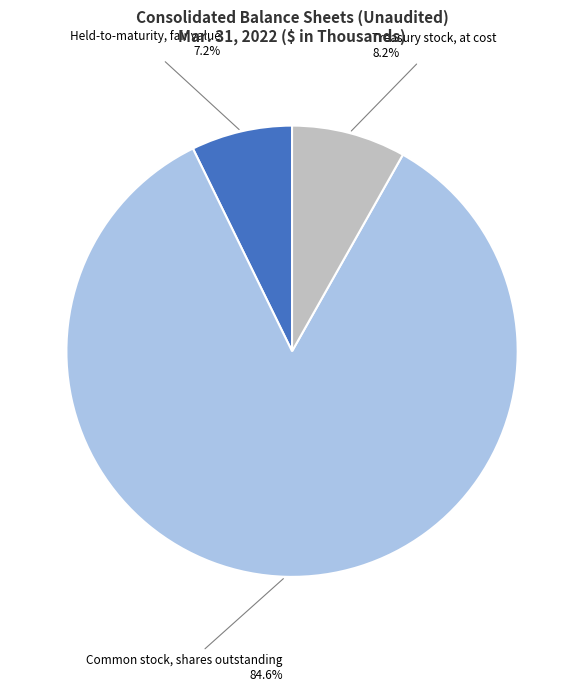

Is there a majority slice in this chart?

Yes